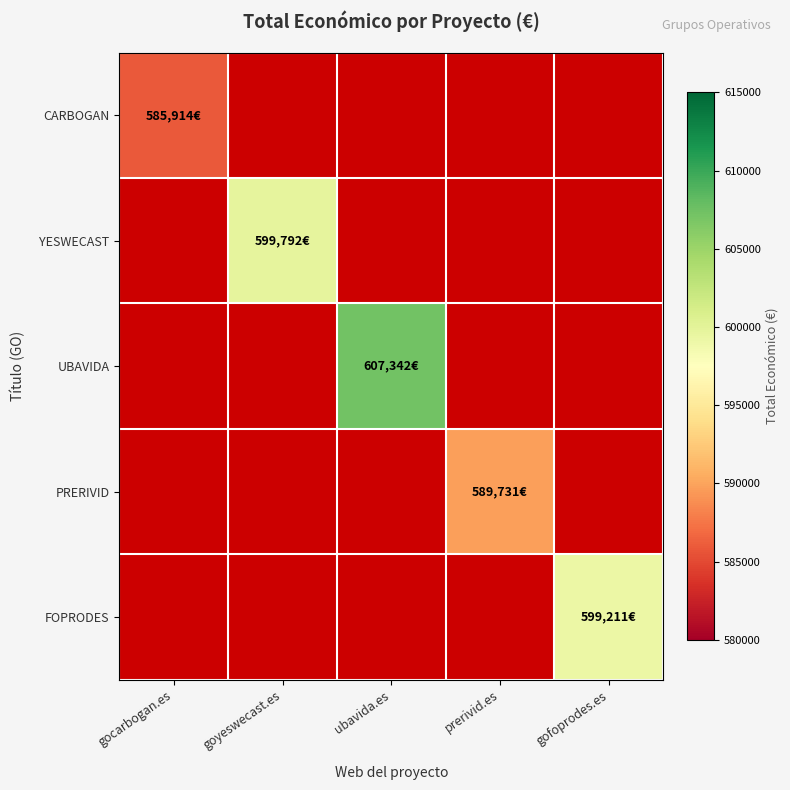

At prerivid.es, list the series in order from smallest to largest.

CARBOGAN, YESWECAST, UBAVIDA, PRERIVID, FOPRODES